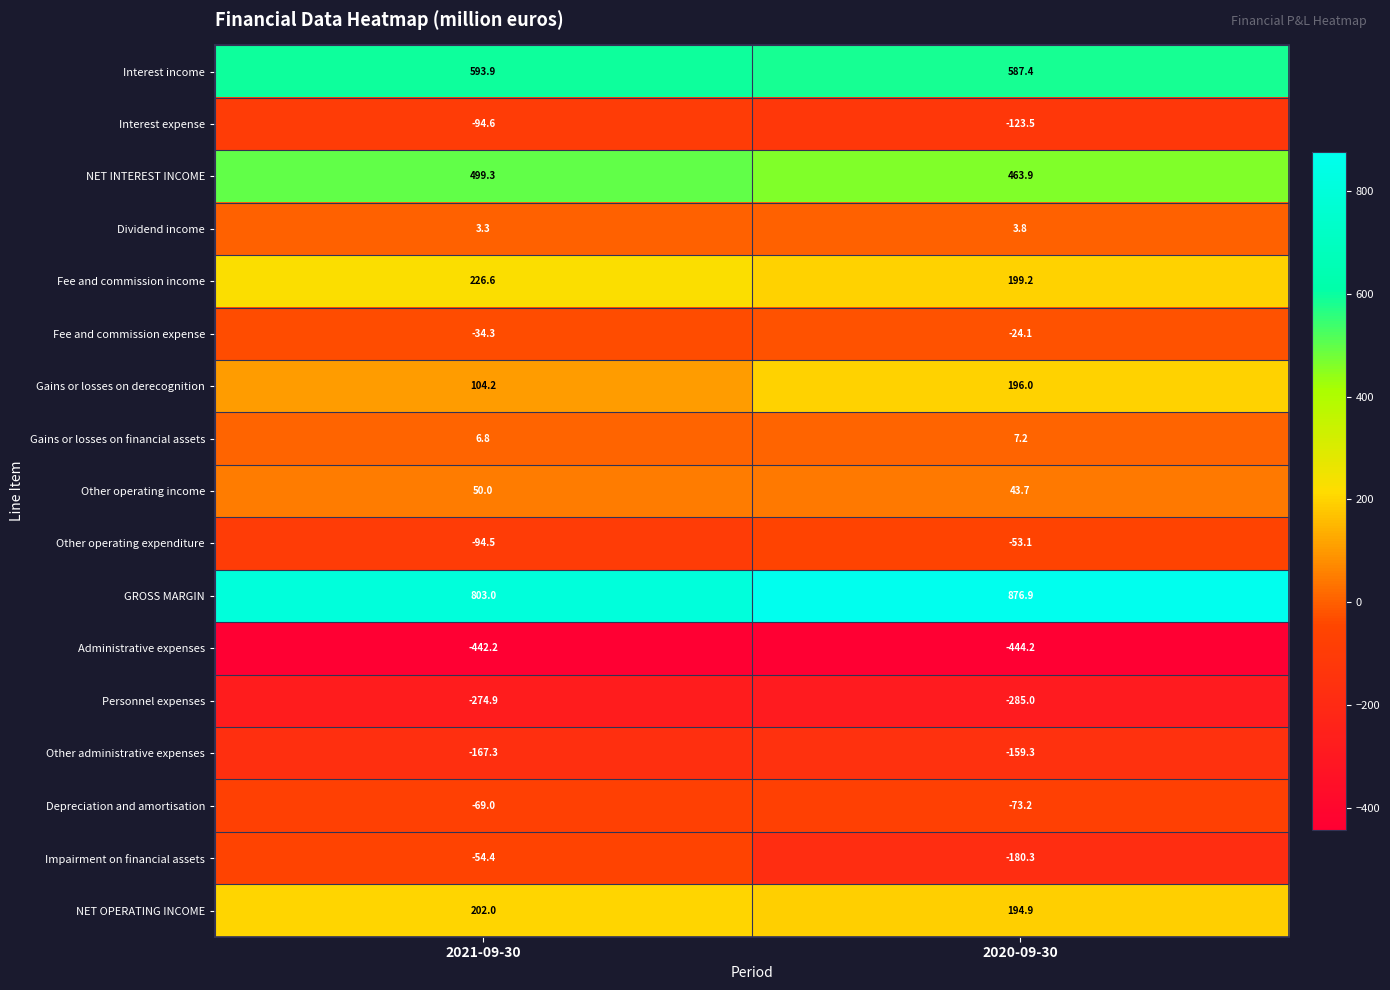

What is the difference between the Dividend income values at 2021-09-30 and 2020-09-30?

0.5